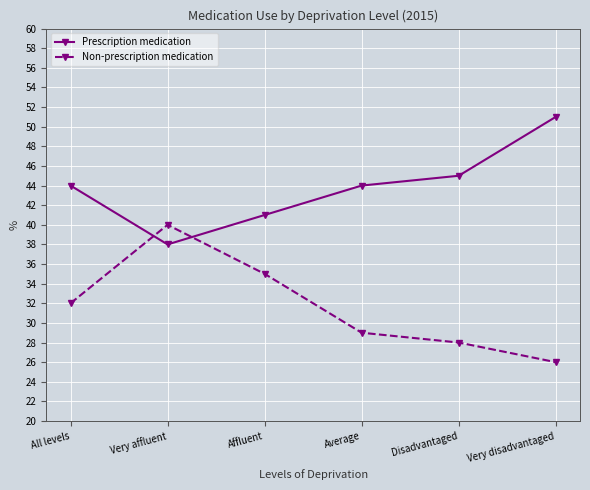

Which series has the widest spread of values?

Non-prescription medication